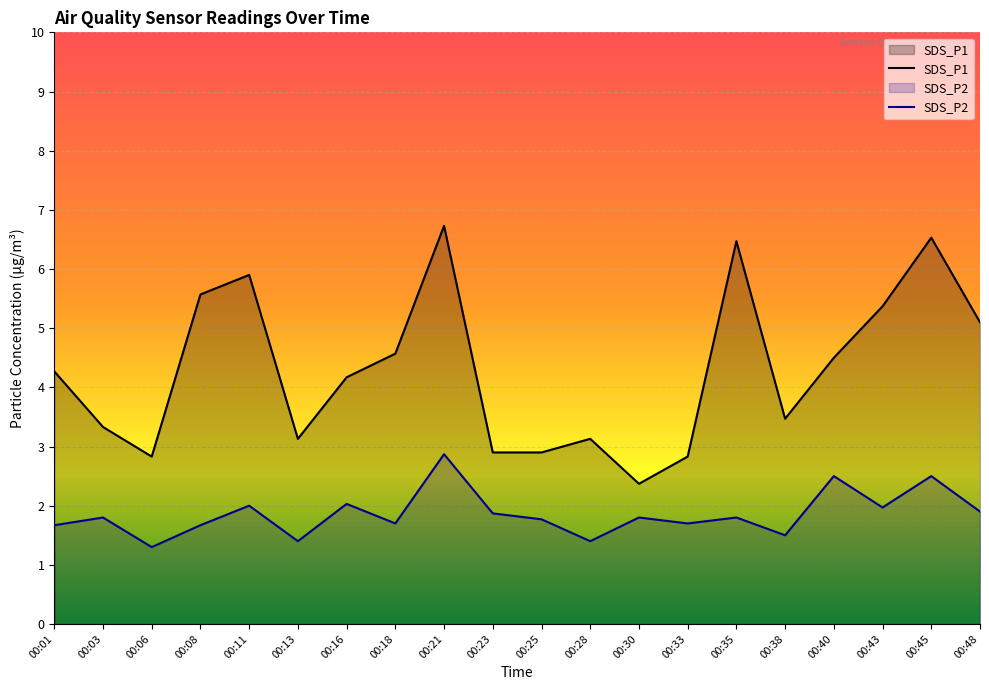

List the series in order of their peak value, lowest first.

SDS_P2, SDS_P1